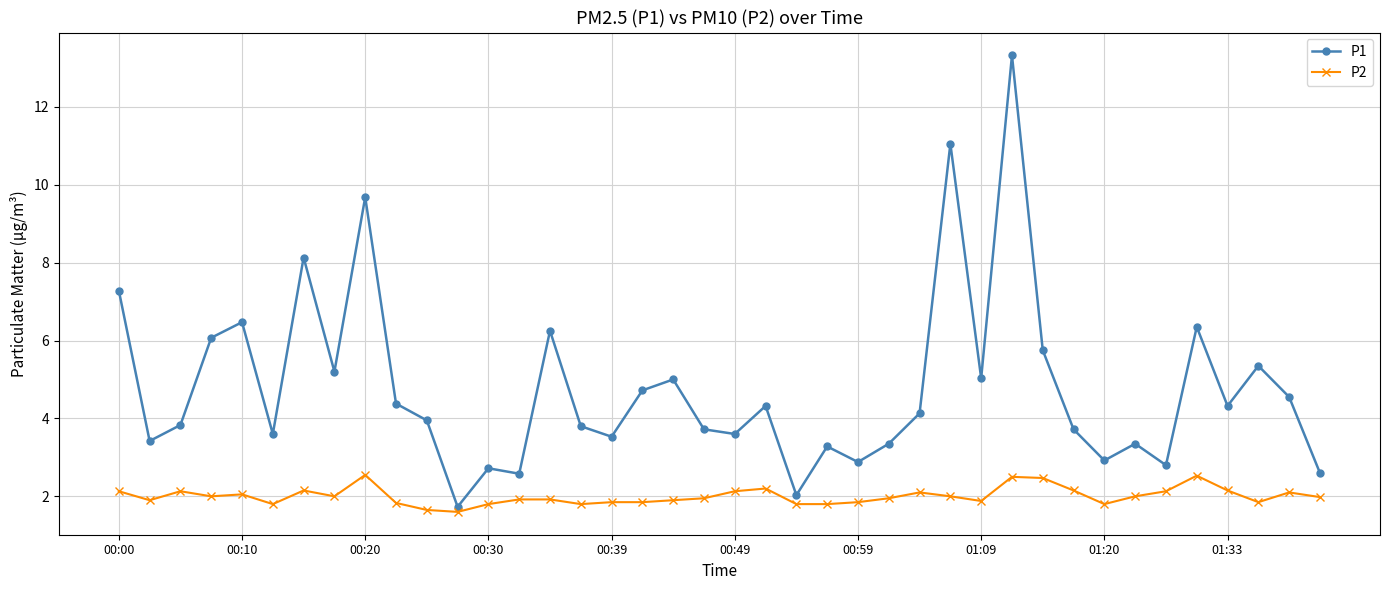

List the series in order of their peak value, lowest first.

P2, P1